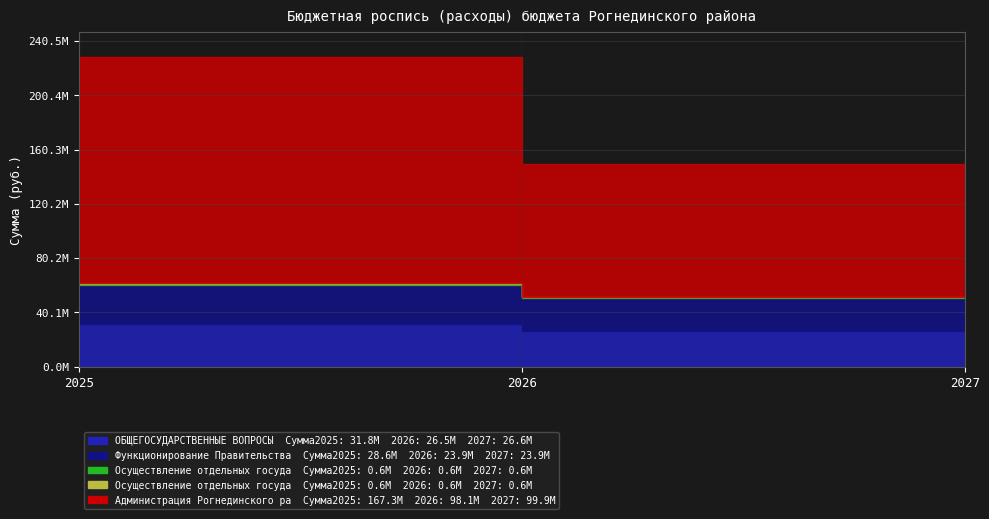

What is the difference between the highest and lowest values at 2026?

97451381.9